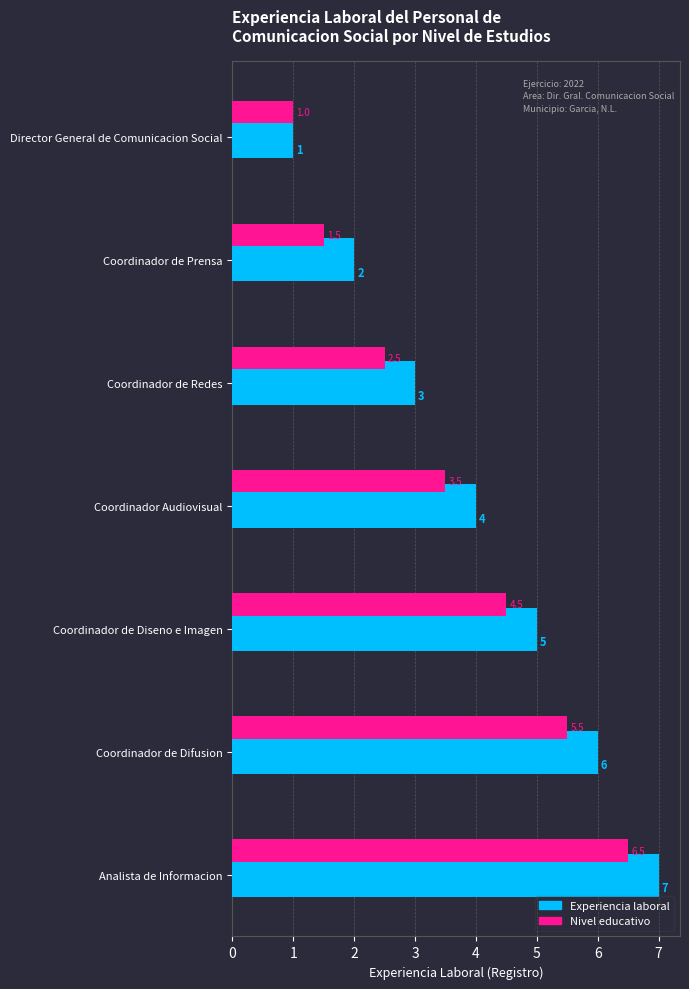

At which category is the sum across all series the highest?

Analista de Informacion